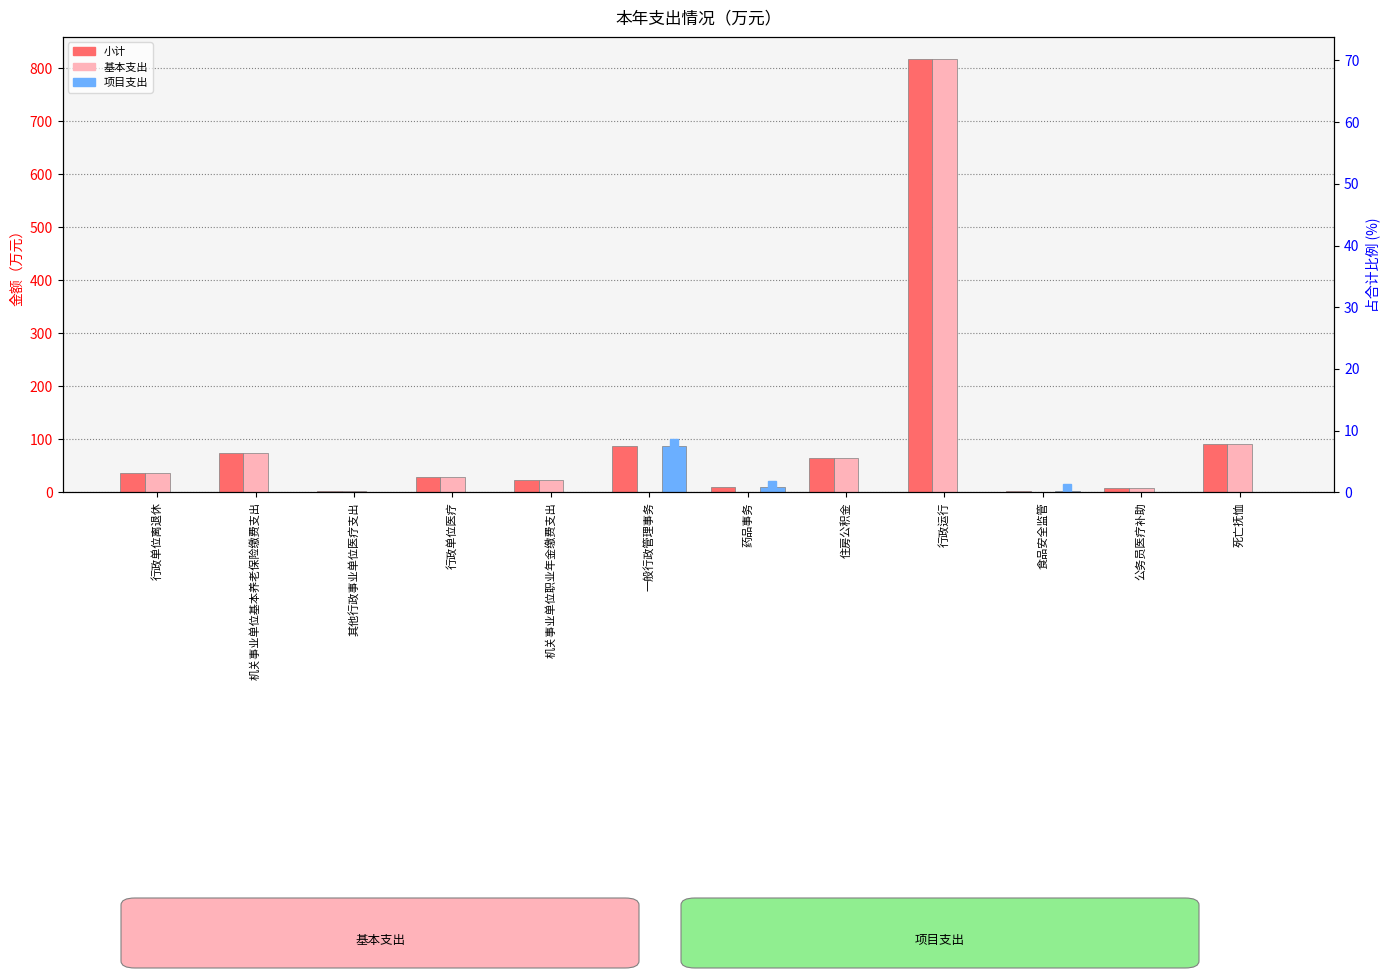

Where is 项目支出 nearest to the value 43?

药品事务